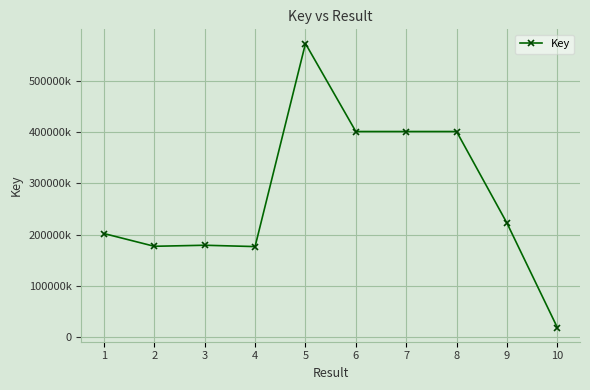

Is this an area chart (filled region under the line)?

No